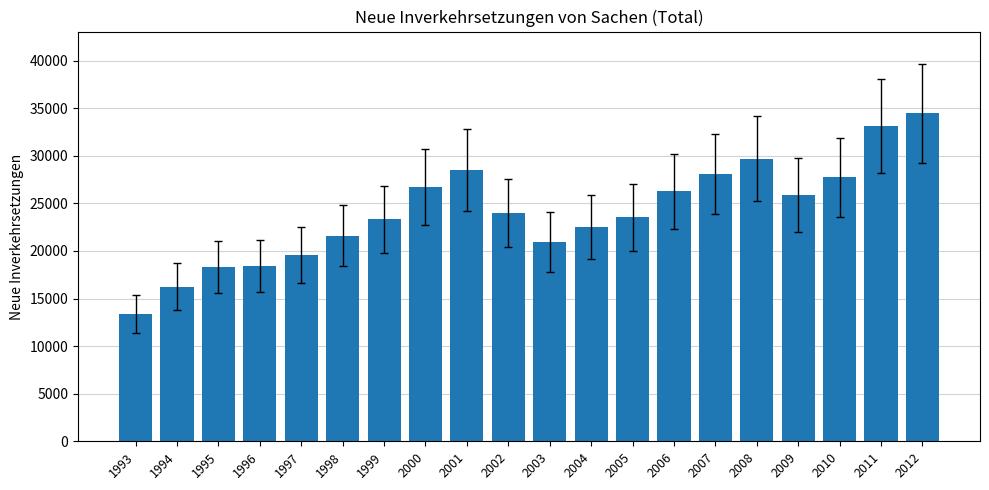

Which has a higher value, 2000 or 2011?

2011